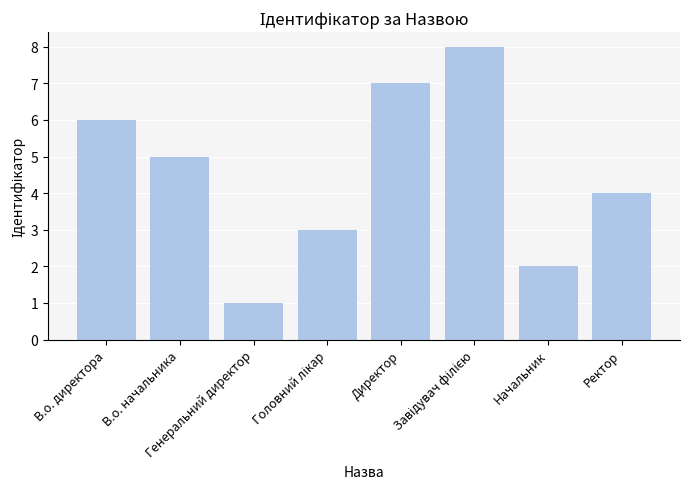

What is the value of the 8th bar from the left?

4